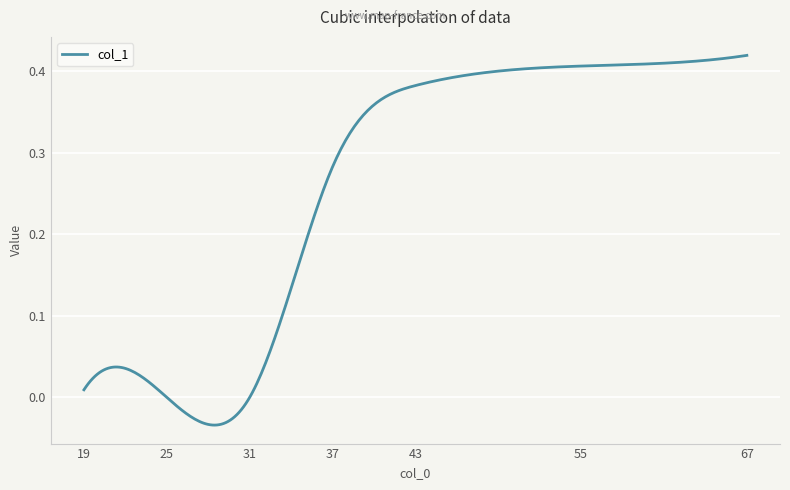

What is the difference between the maximum and minimum values?

0.5